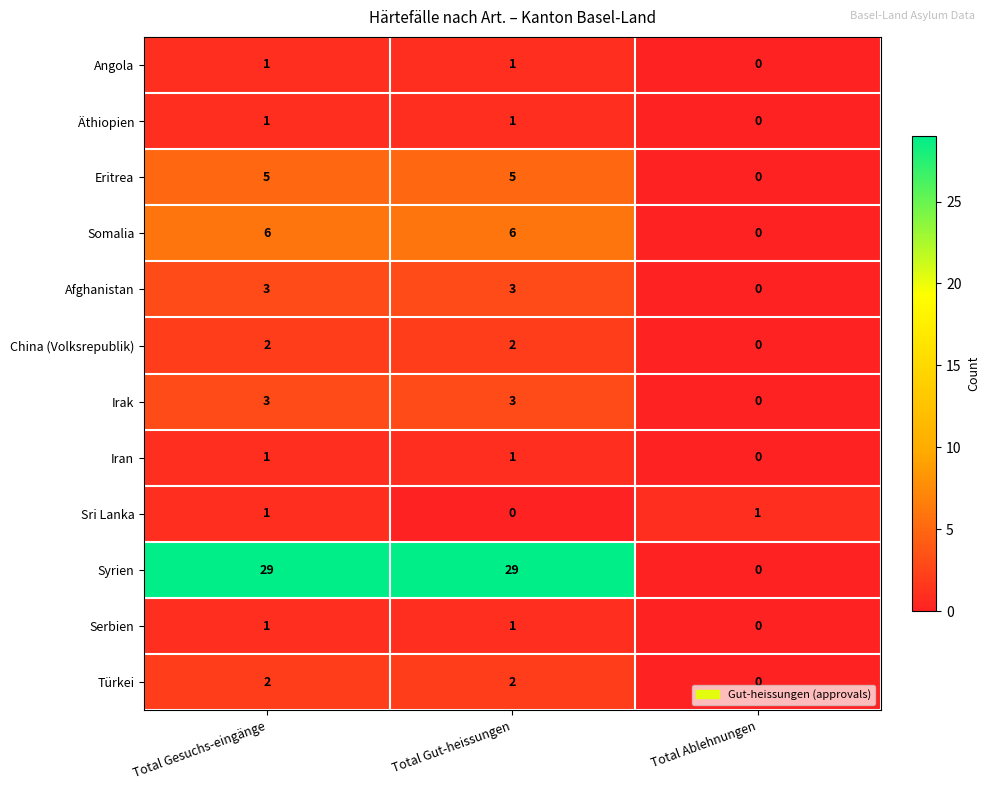

What is the greatest value displayed?

29